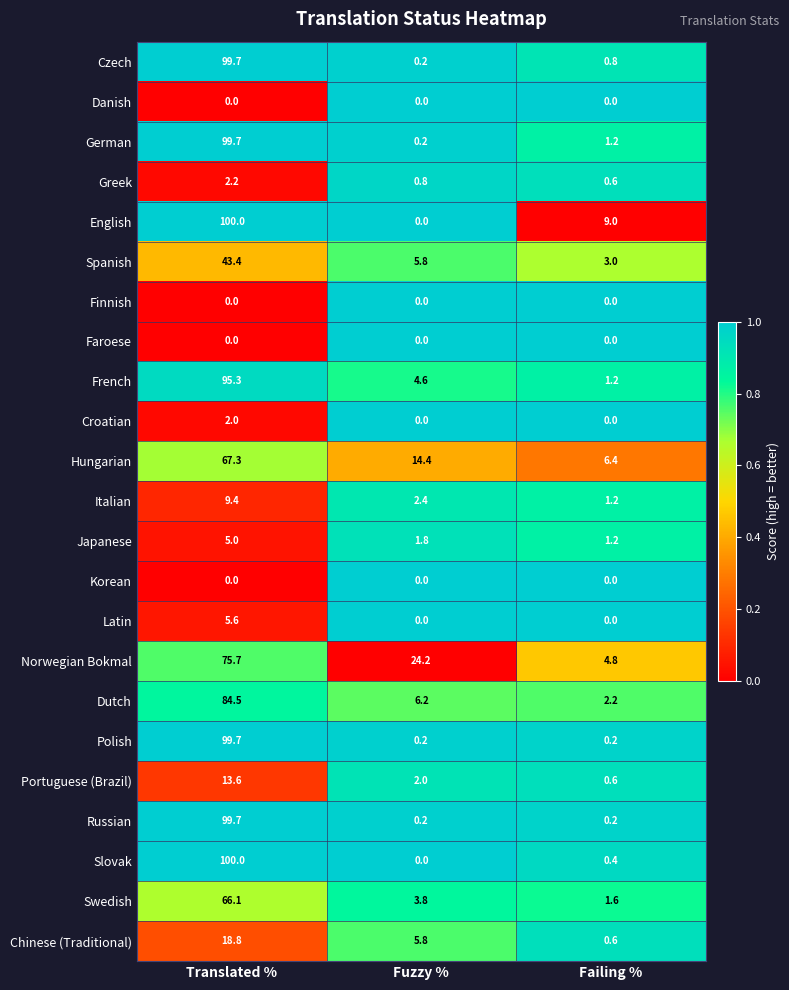

At which category is the sum across all series the highest?

Translated %